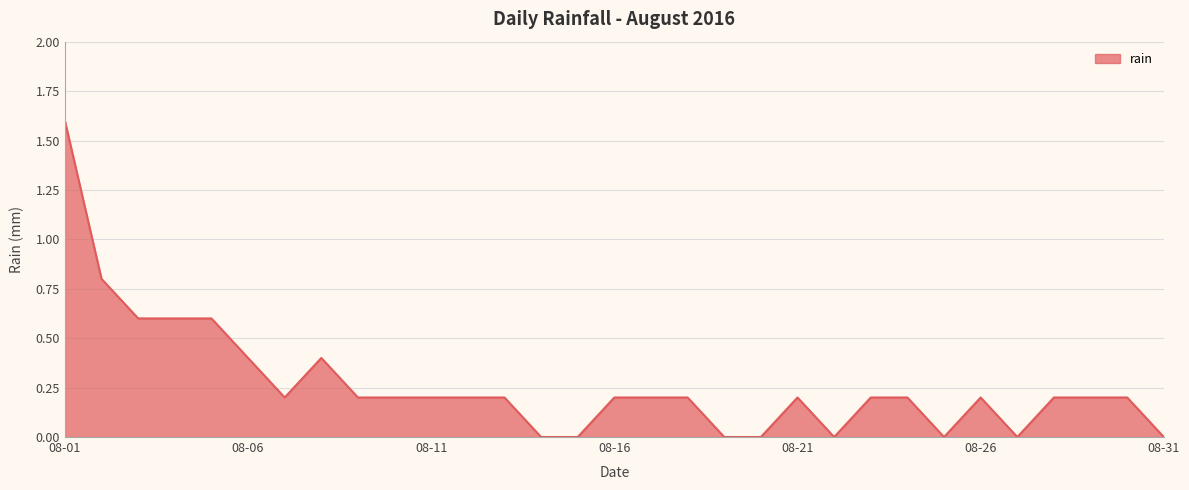

What is the maximum value shown in the chart?

1.6